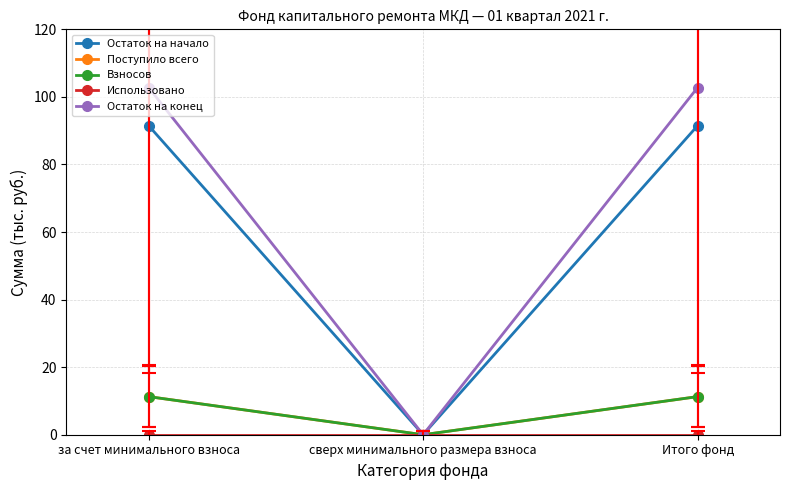

What is the label of the 1st point from the right?

Итого фонд